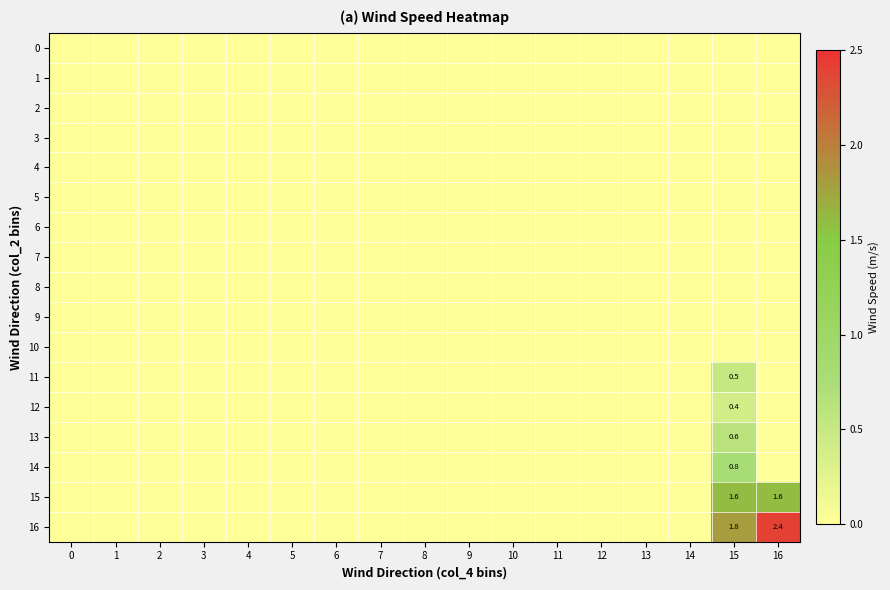

What value does the 15 series have at 15?

1.6